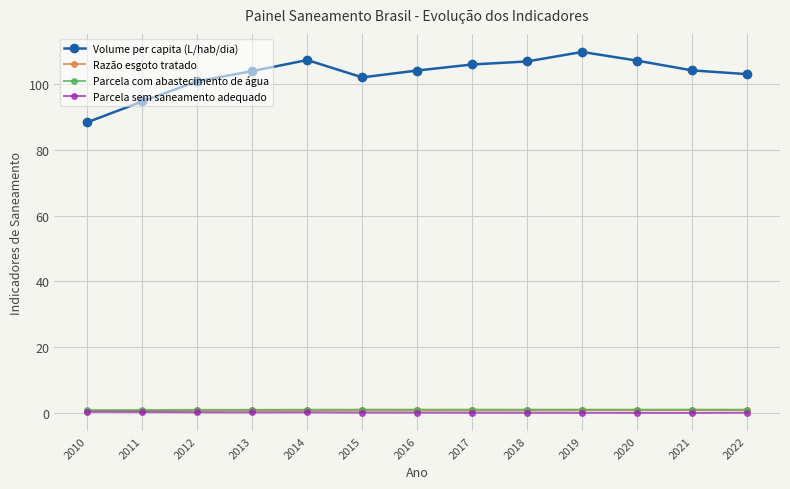

True or false: Volume per capita (L/hab/dia) has a value of 51.2 at 2015.

False